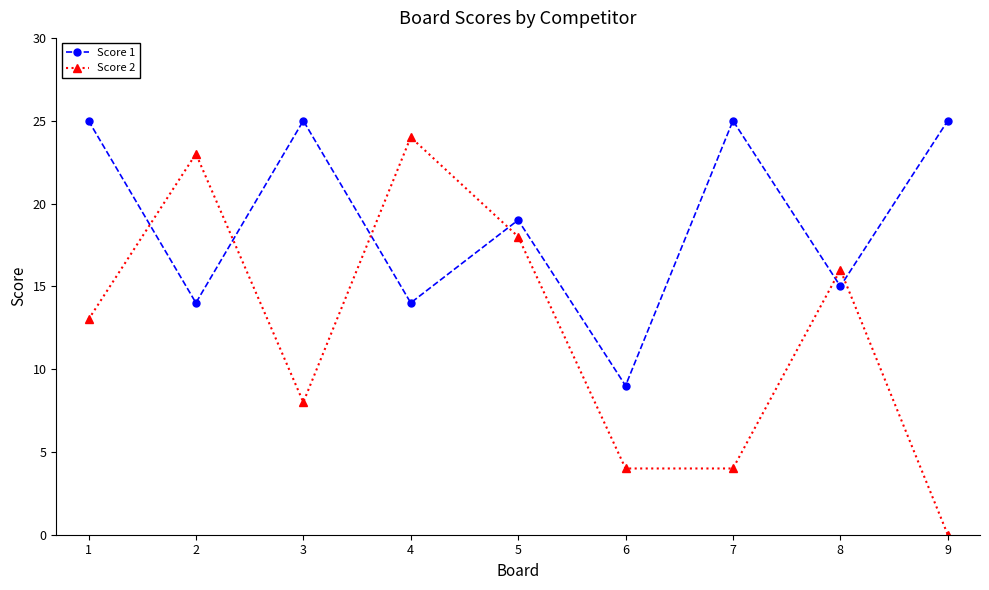

True or false: Score 2 and Score 1 intersect in this chart.

True